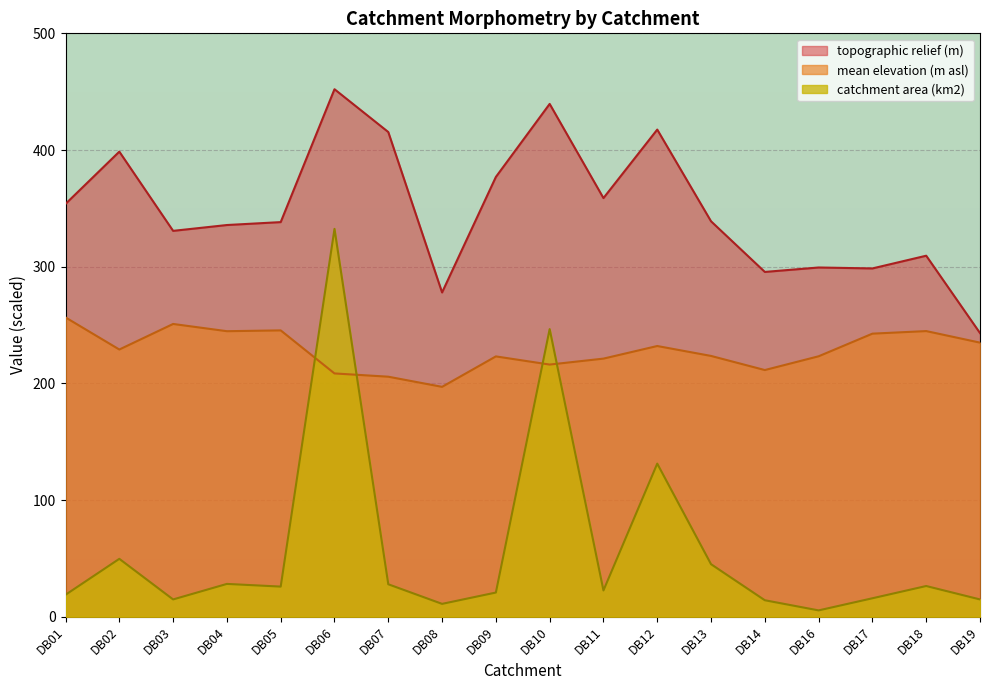

True or false: topographic relief (m) and mean elevation (m asl) intersect in this chart.

False